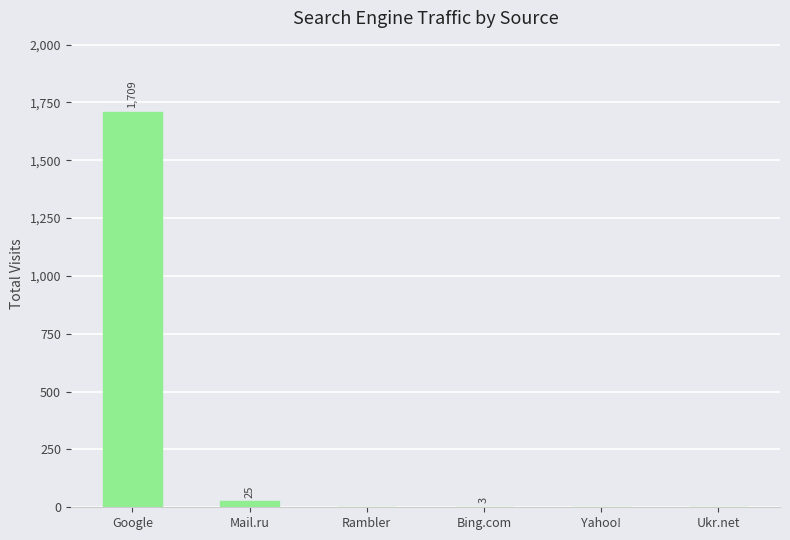

At which label is the value closest to 854?

Mail.ru